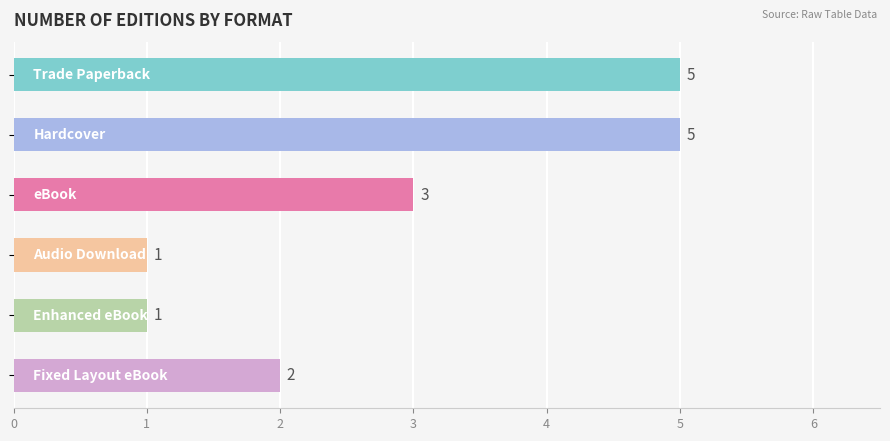

What is the difference between the second highest and second lowest values?

4